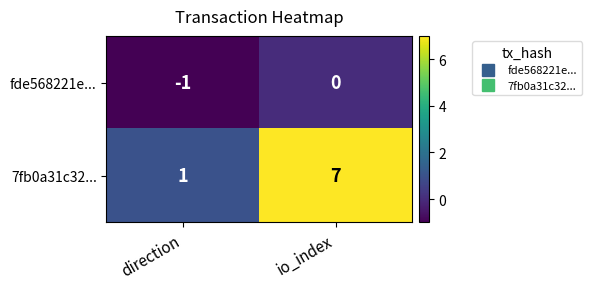

How many data points in fde568221e... are less than 0?

1